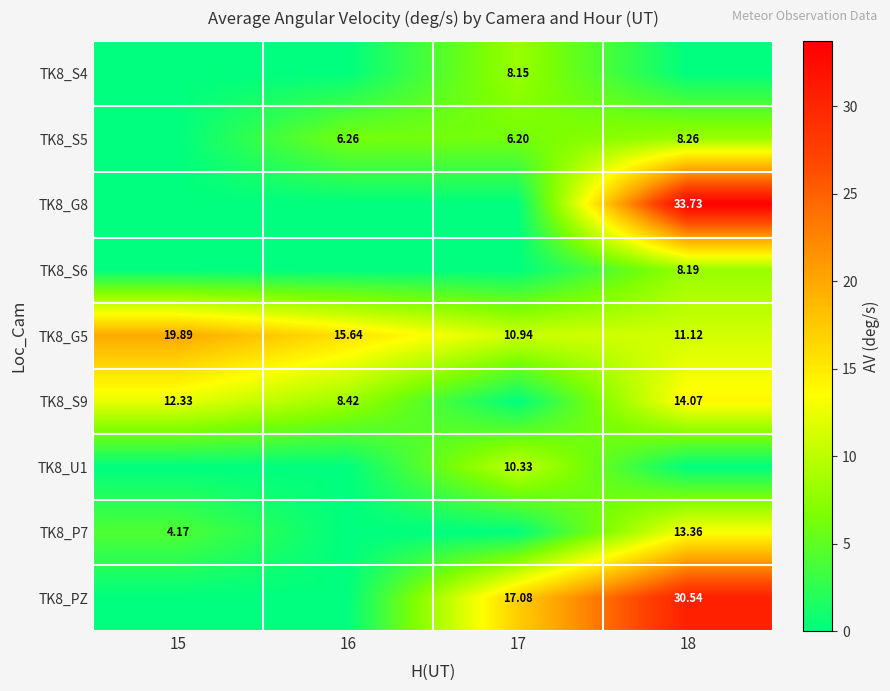

How many distinct data groups are displayed?

9